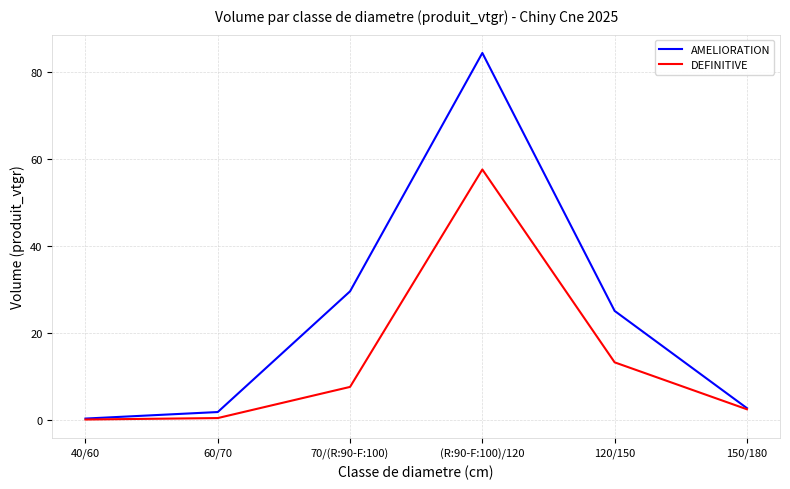

Is it true that DEFINITIVE equals 0.0 at 40/60?

True